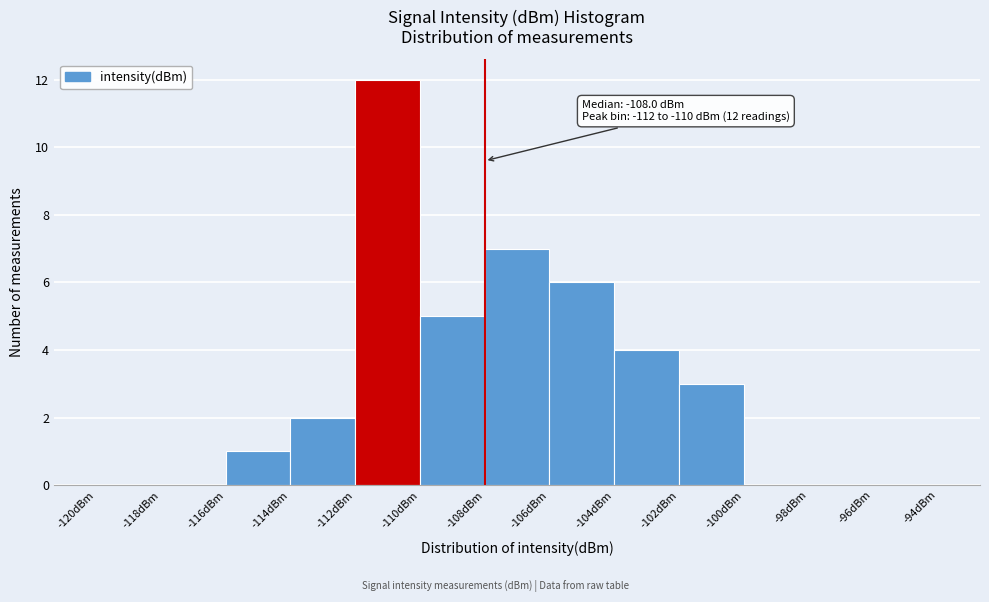

Which range on the x-axis has the tallest bar?

-112 to -110